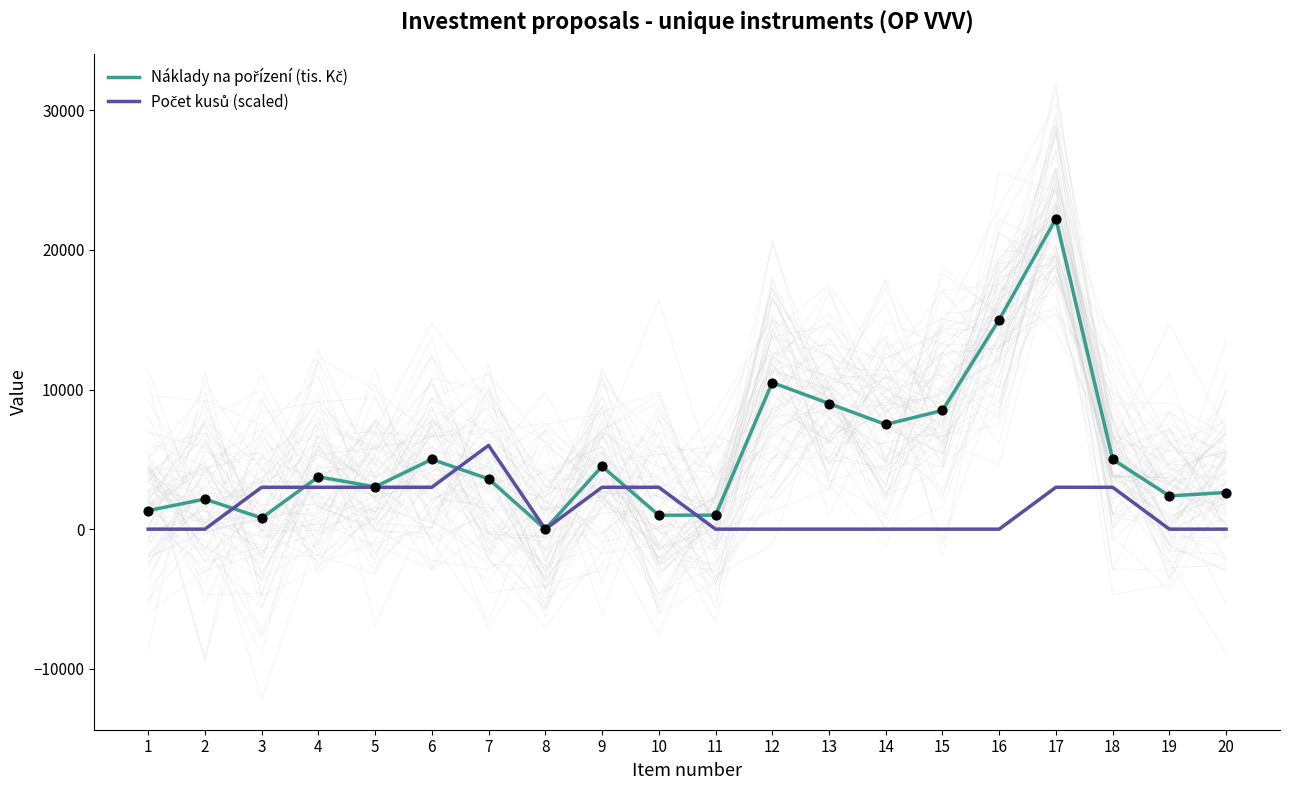

Which series has the largest total across all categories?

Náklady na pořízení (tis. Kč)